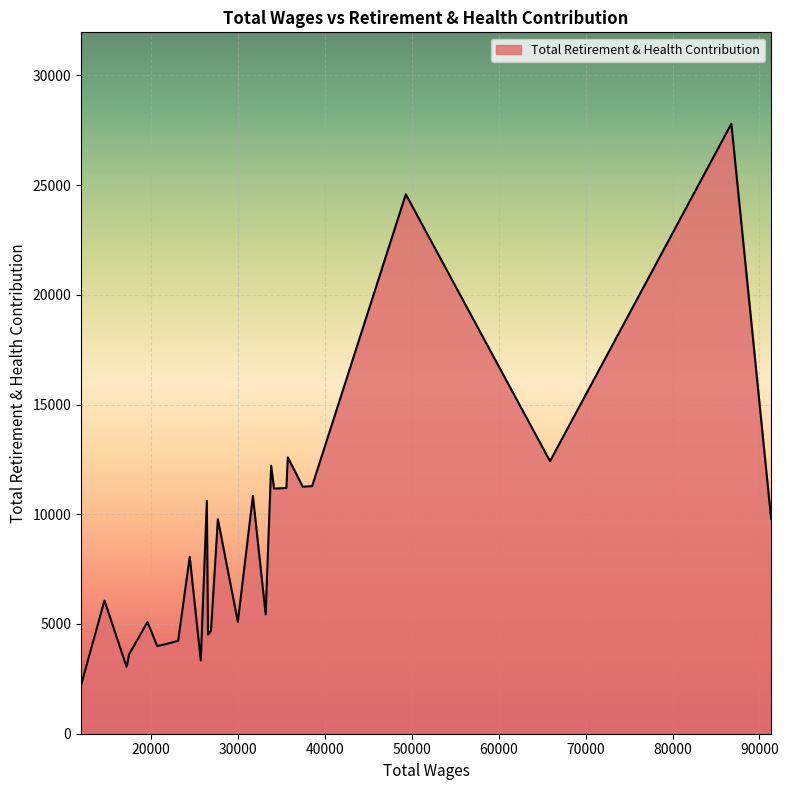

How many lines are shown in the chart?

1